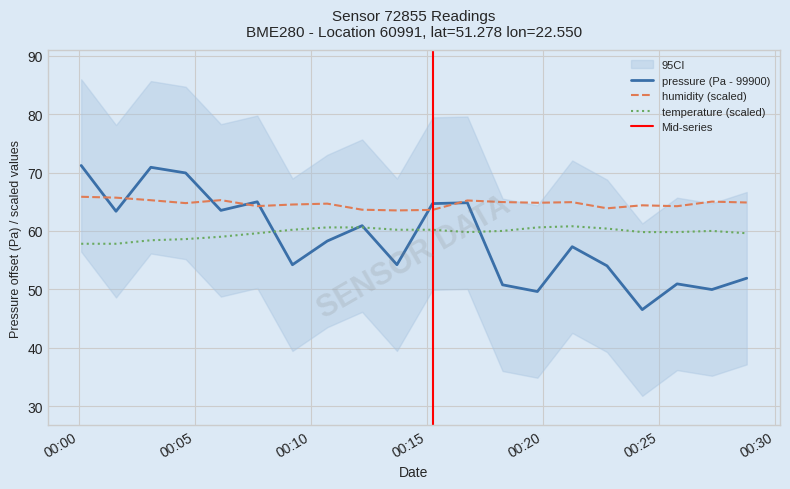

What is the maximum value shown in the chart?

71.2